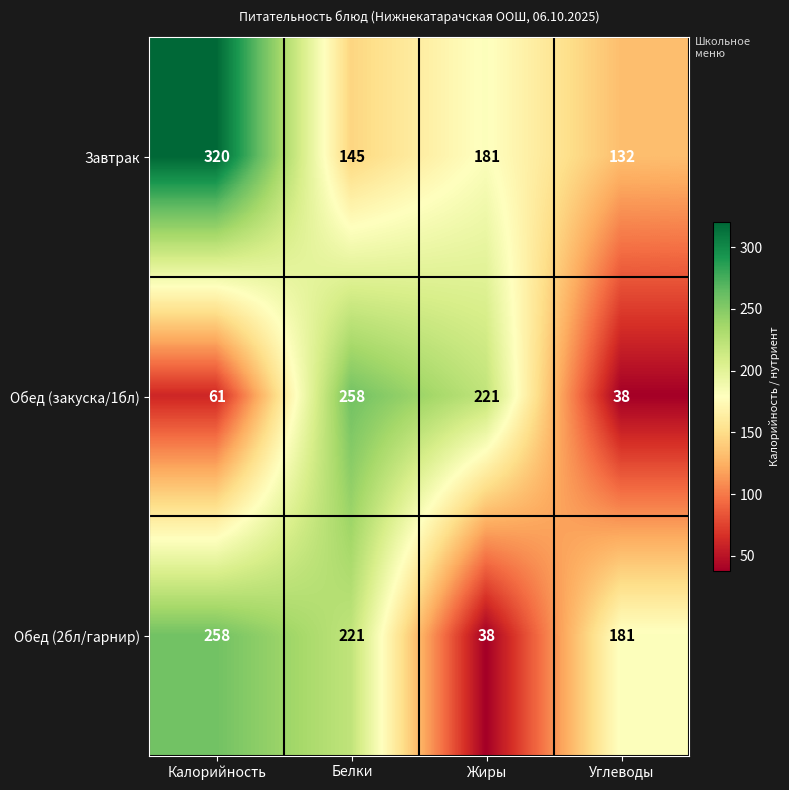

At Калорийность, list the series in order from largest to smallest.

Завтрак, Обед (2бл/гарнир), Обед (закуска/1бл)